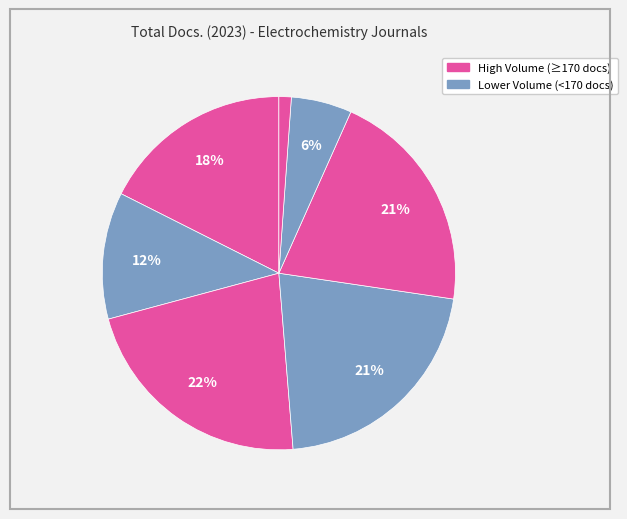

Count the number of slices in the pie.

7